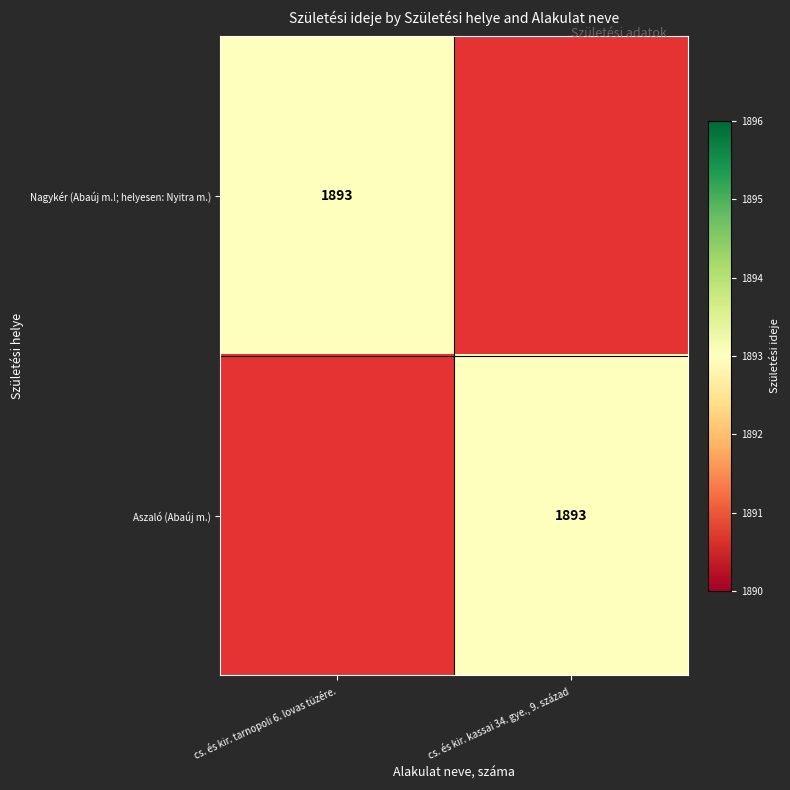

The value of Nagykér (Abaúj m.!; helyesen: Nyitra m.) at cs. és kir. tarnopoli 6. lovas tüzére. is 2503. True or false?

False